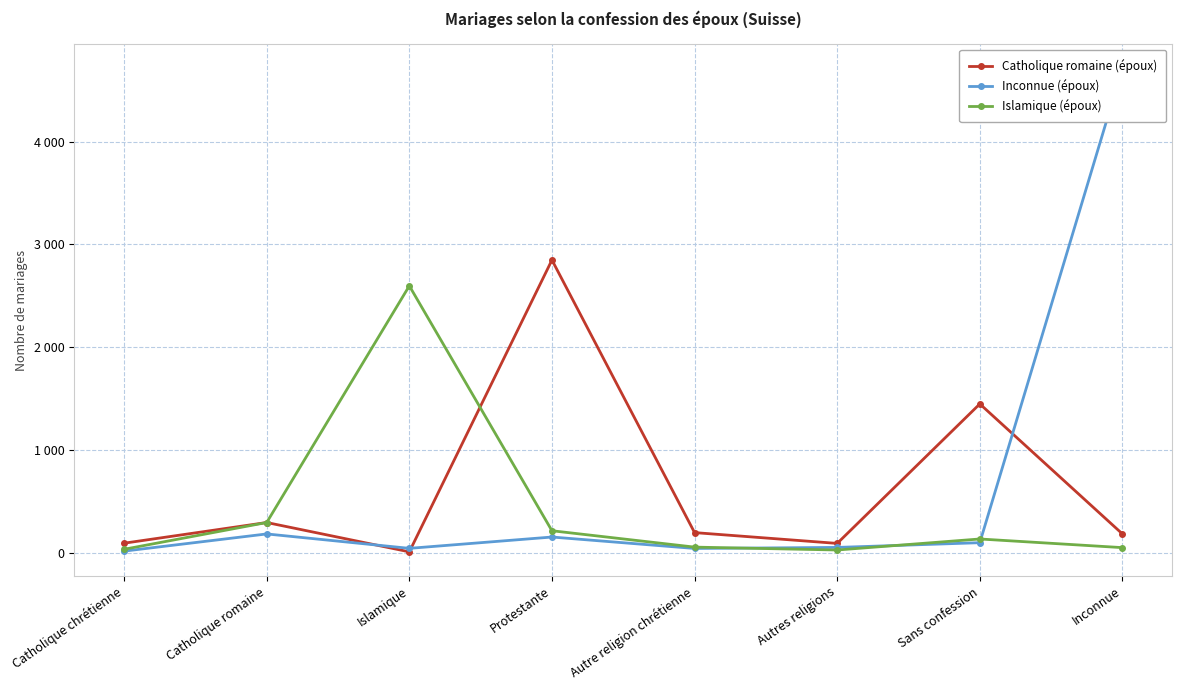

Rank the categories by Catholique romaine (époux) value from lowest to highest.

Islamique, Autres religions, Catholique chrétienne, Inconnue, Autre religion chrétienne, Catholique romaine, Sans confession, Protestante